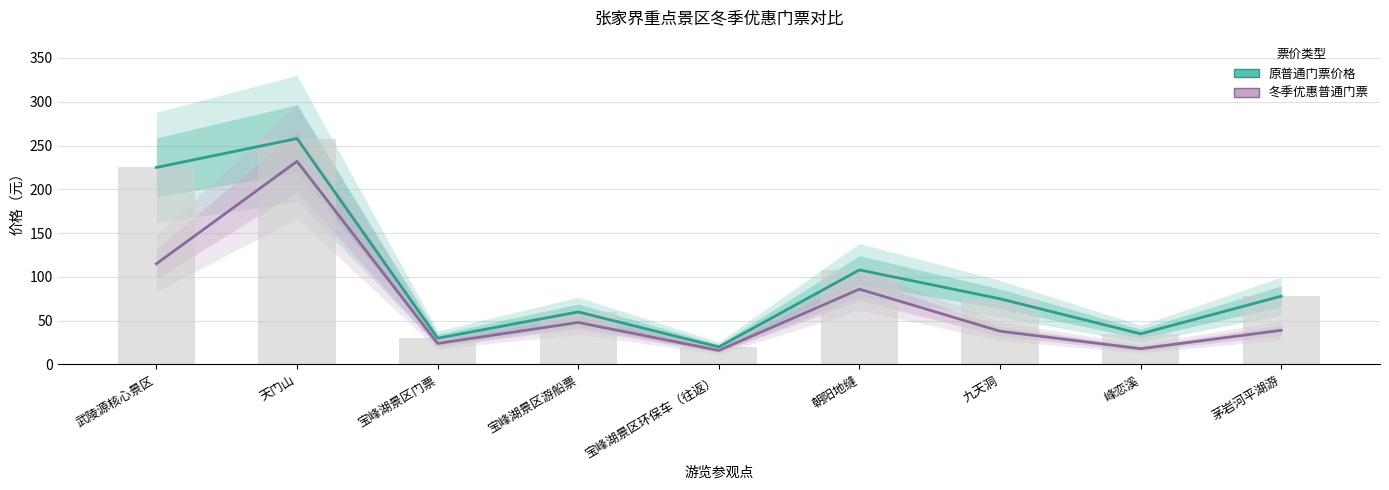

What position from the left is 宝峰湖景区游船票?

4